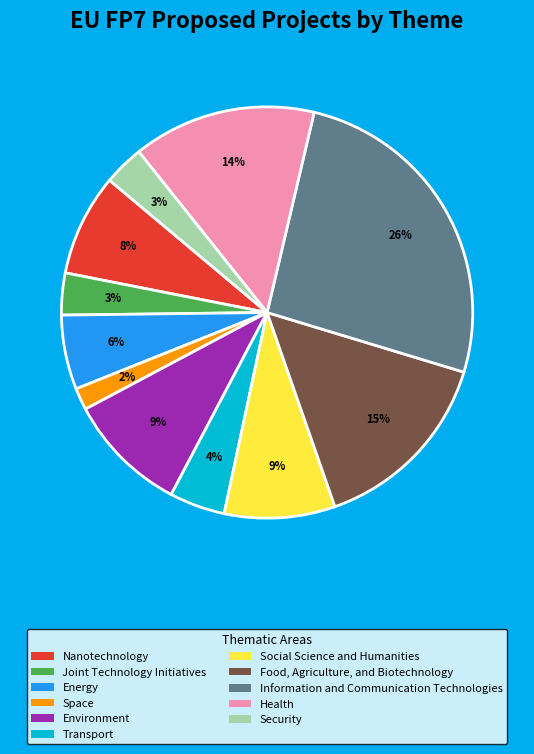

To the nearest percent, what percentage of the pie is Transport?

4%